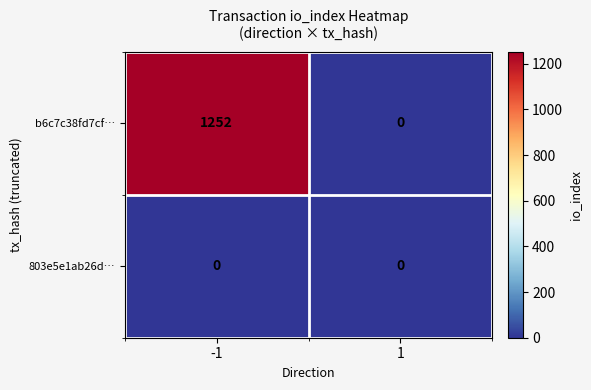

Which series has the largest total across all categories?

b6c7c38fd7cf…